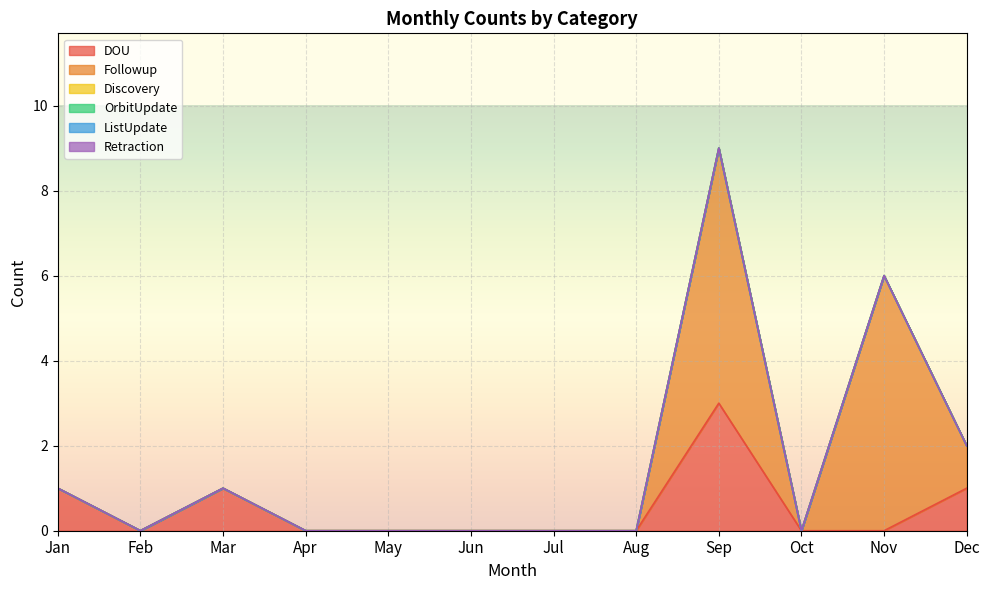

True or false: Retraction and Discovery cross at least once.

False